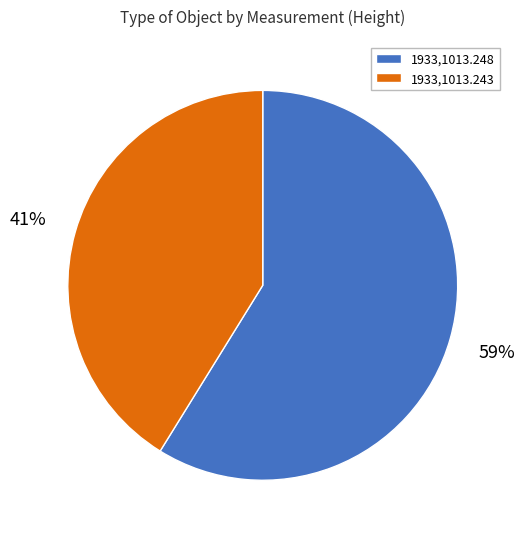

Count the number of slices in the pie.

2